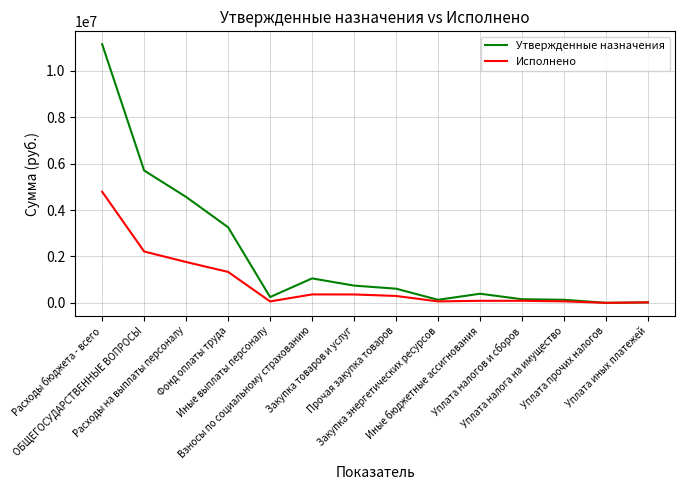

In Утвержденные назначения, how many points are higher than both neighbors (excluding endpoints)?

2